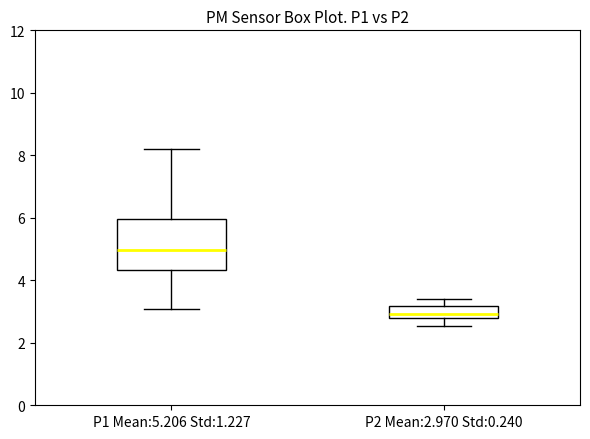

Where does the median line of the box for P1 Mean:5.206 Std:1.227 sit on the y-axis? The values are not printed on the chart, so give them approximately, as read against the axis.

5.0